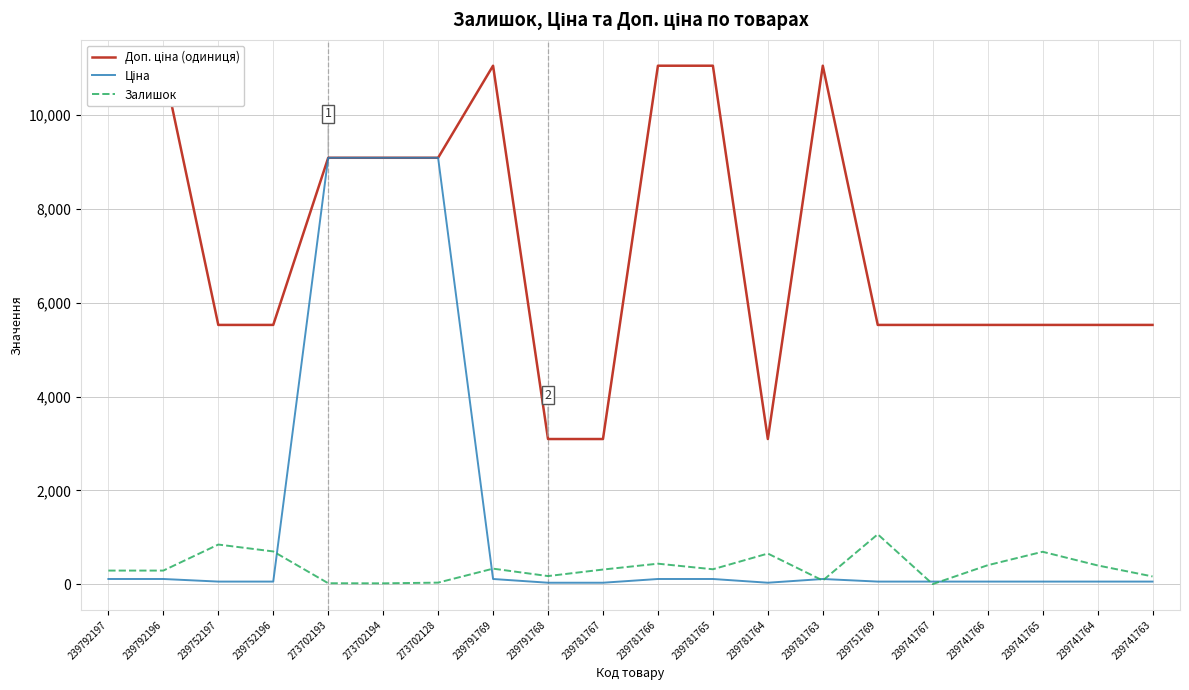

Which has a higher value, 239741763 or 239752196?

239741763